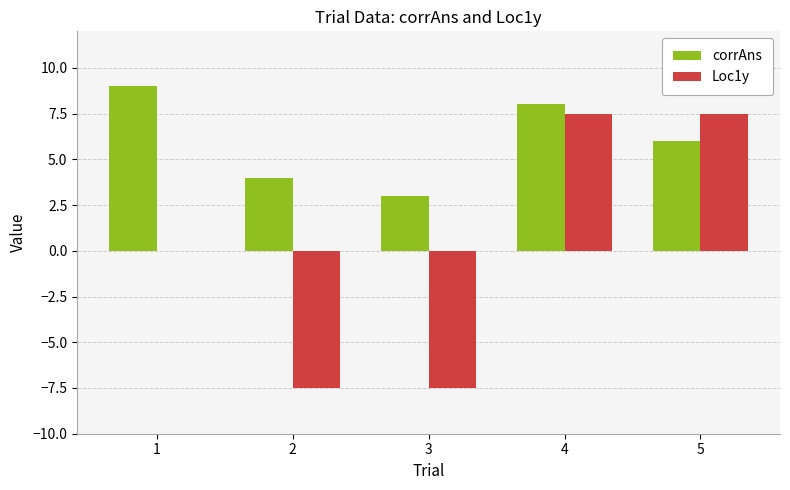

Between 1 and 5, which series saw the biggest shift?

Loc1y